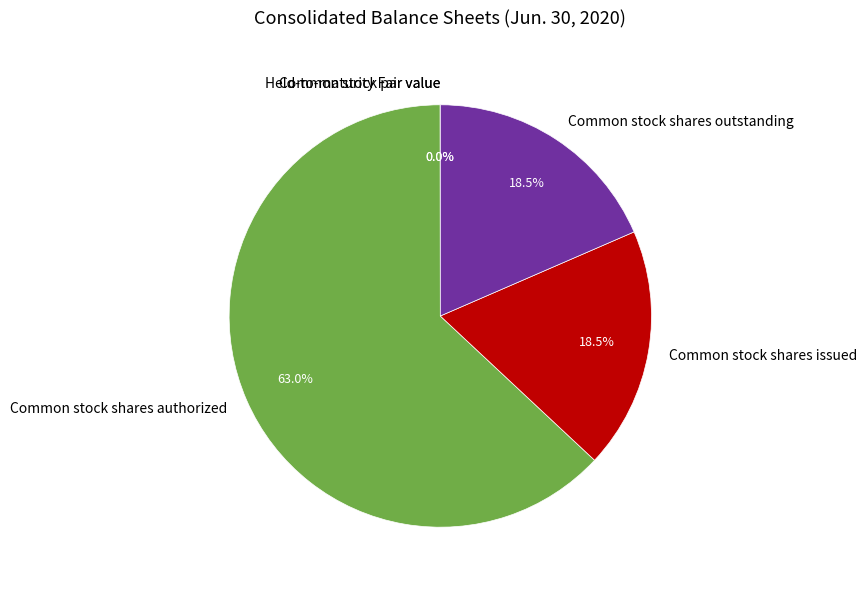

Which category accounts for the majority?

Common stock shares authorized